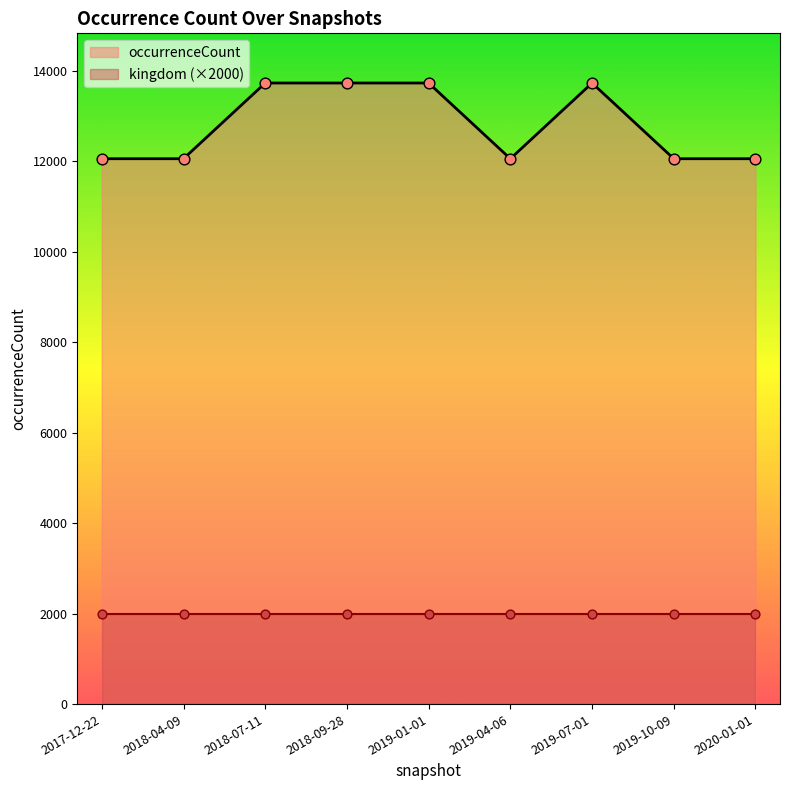

Which has a higher value, 2019-04-06 or 2019-01-01?

2019-01-01